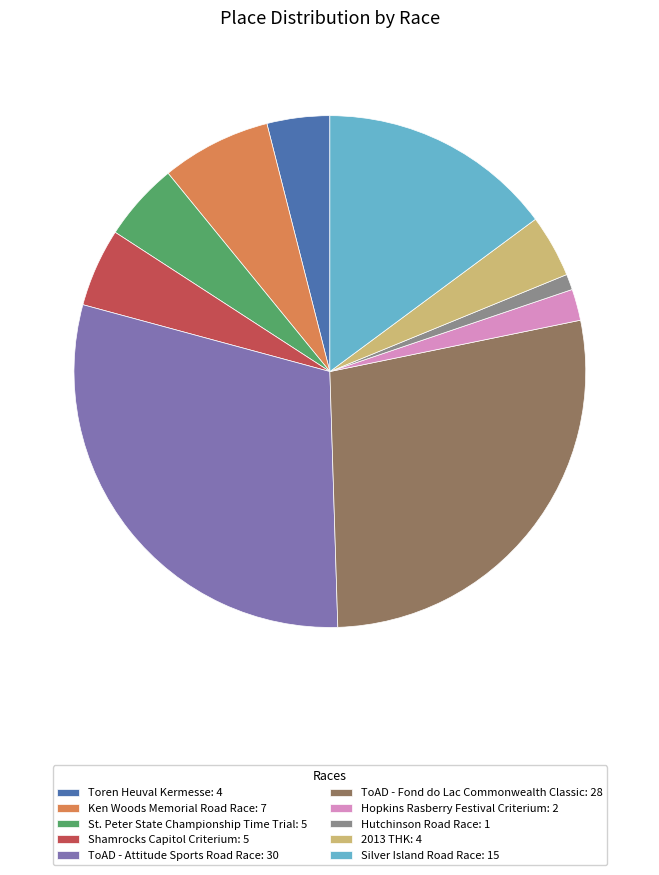

Which slice is the largest?

ToAD - Attitude Sports Road Race